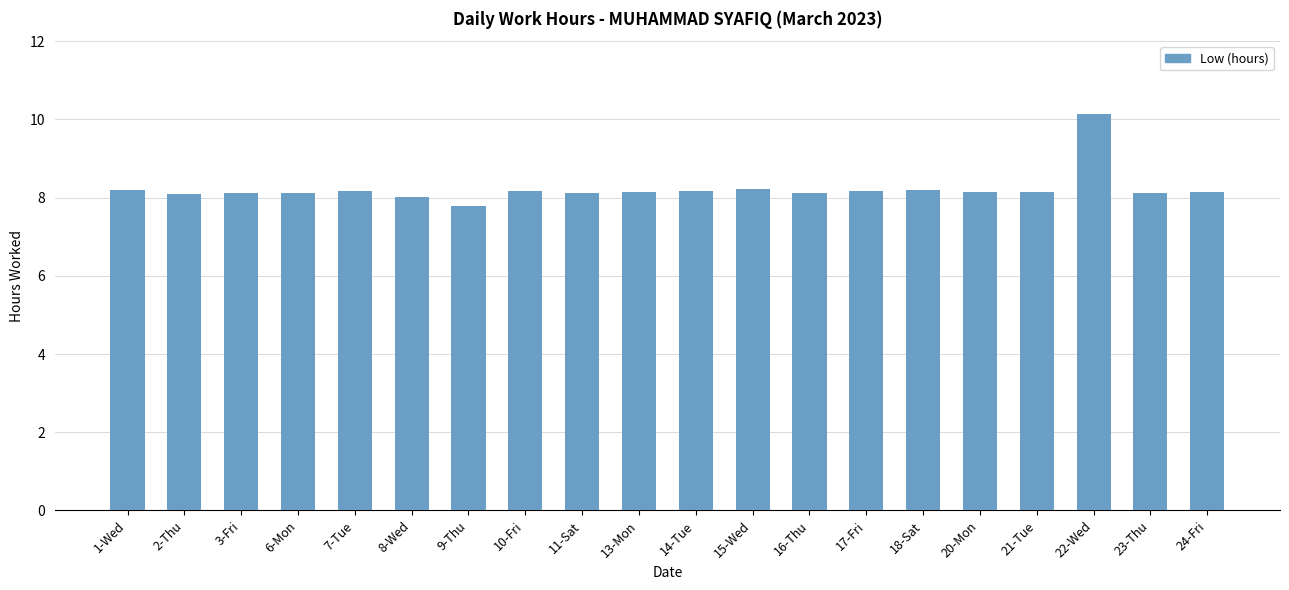

What is the label of the 1st bar from the left?

1-Wed